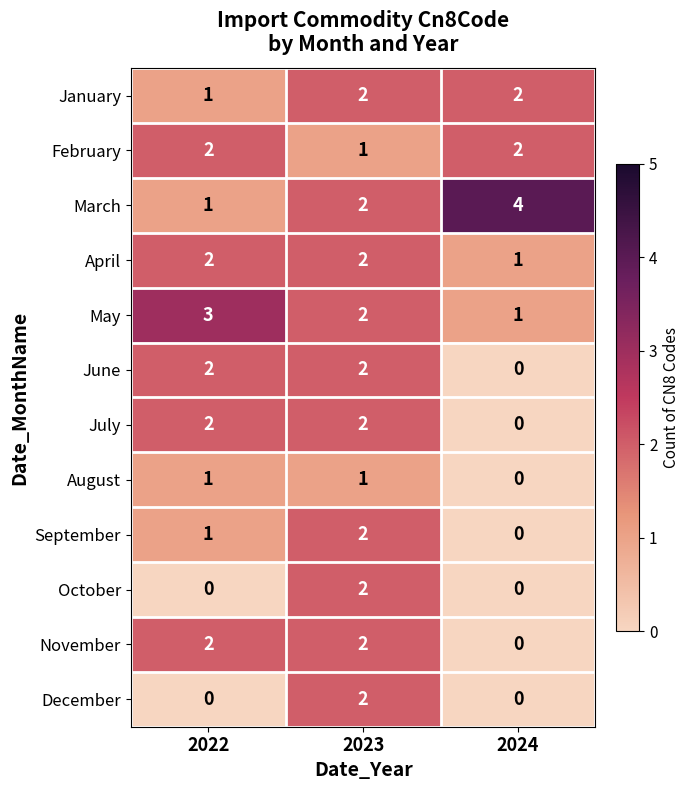

The May series shows 1 at 2023. True or false?

False